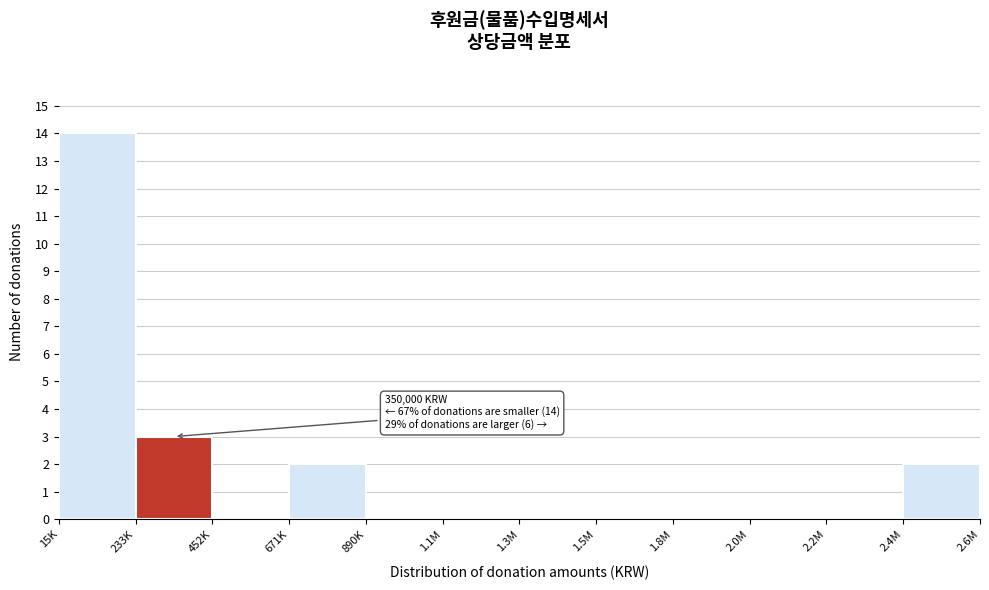

Reading left to right, extract all data points from this chart.

15K=14	233K=3	452K=0	671K=2	890K=0	1.1M=0	1.3M=0	1.5M=0	1.8M=0	2.0M=0	2.2M=0	2.4M=2